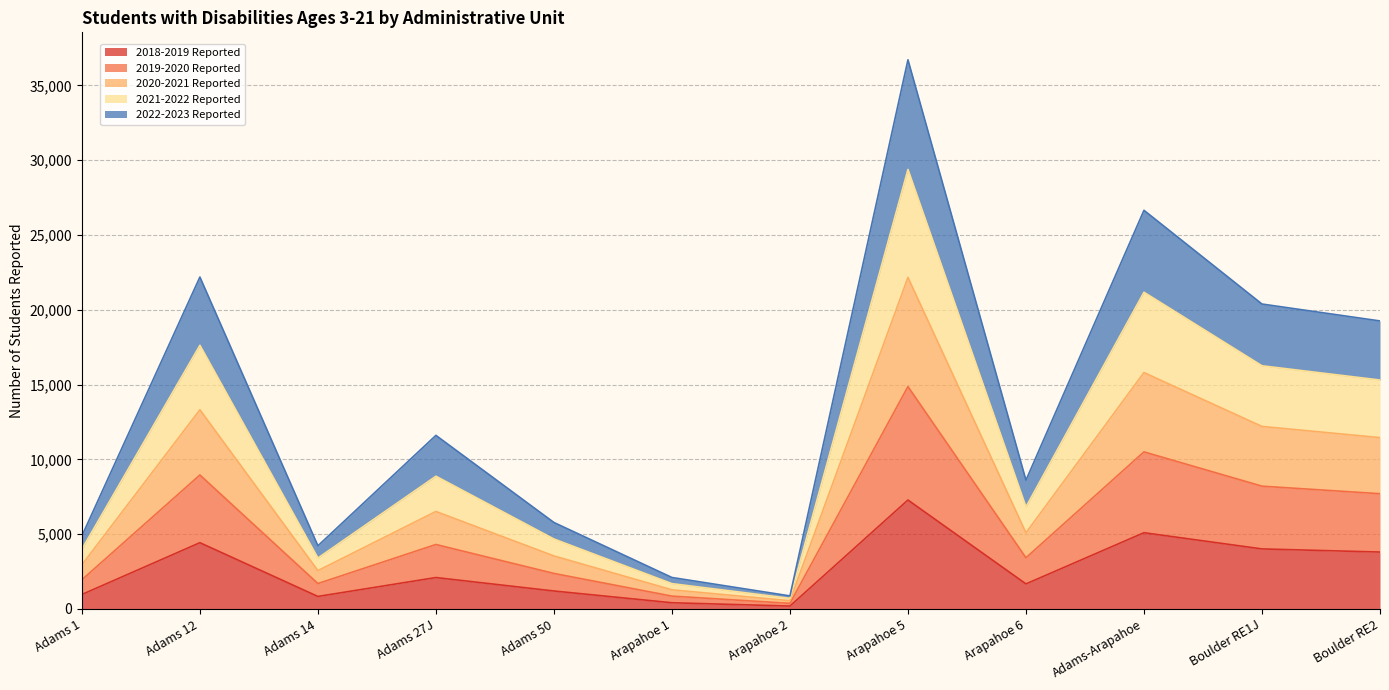

At which category is the sum across all series the highest?

Arapahoe 5